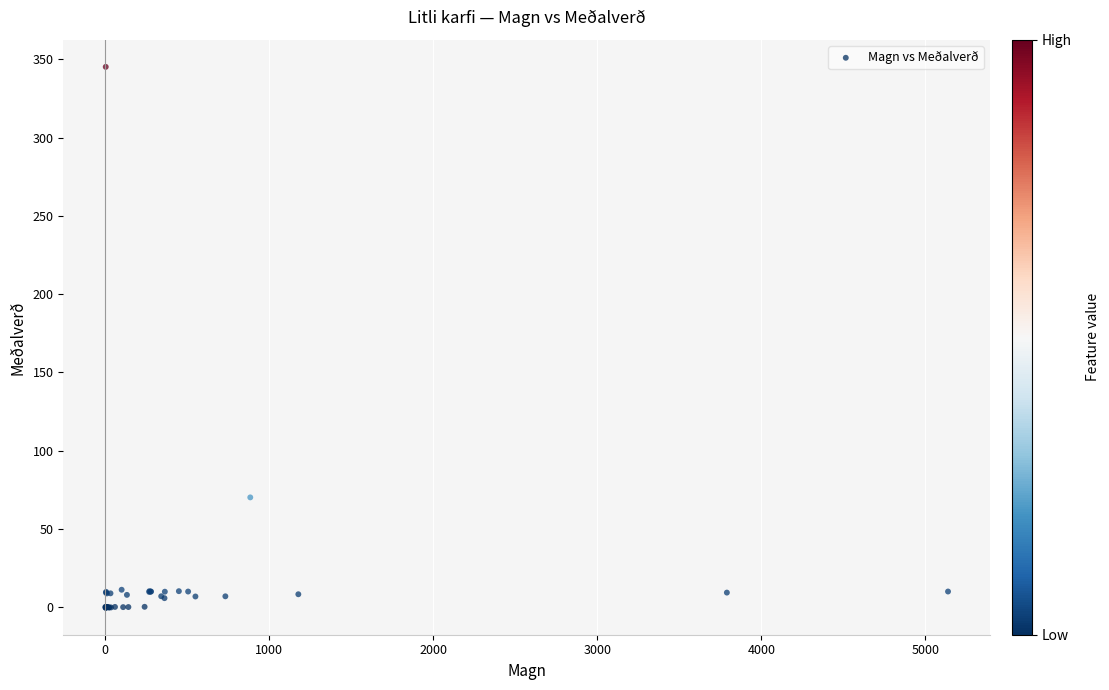

What Y value in the scatter plot is closest to 172?

70.2